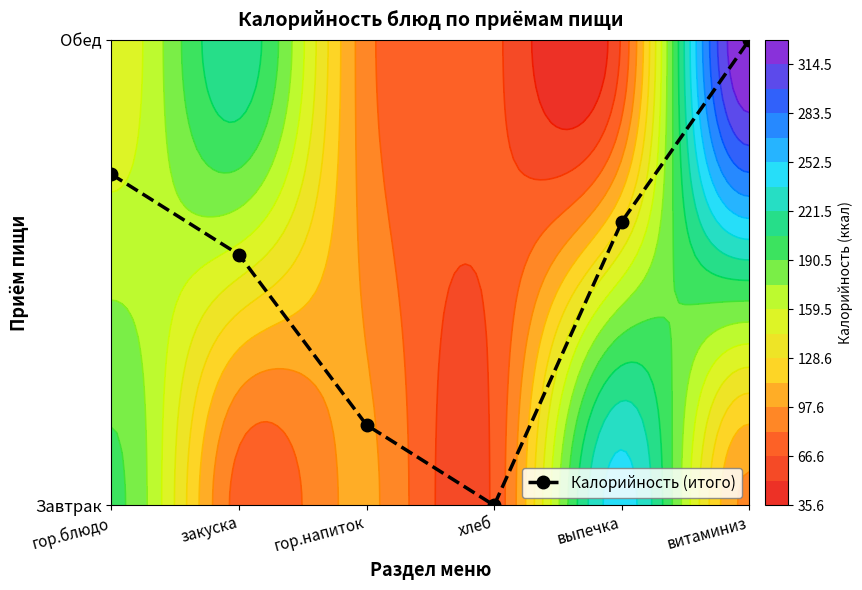

What is the change in value from гор.блюдо to закуска?

-0.2